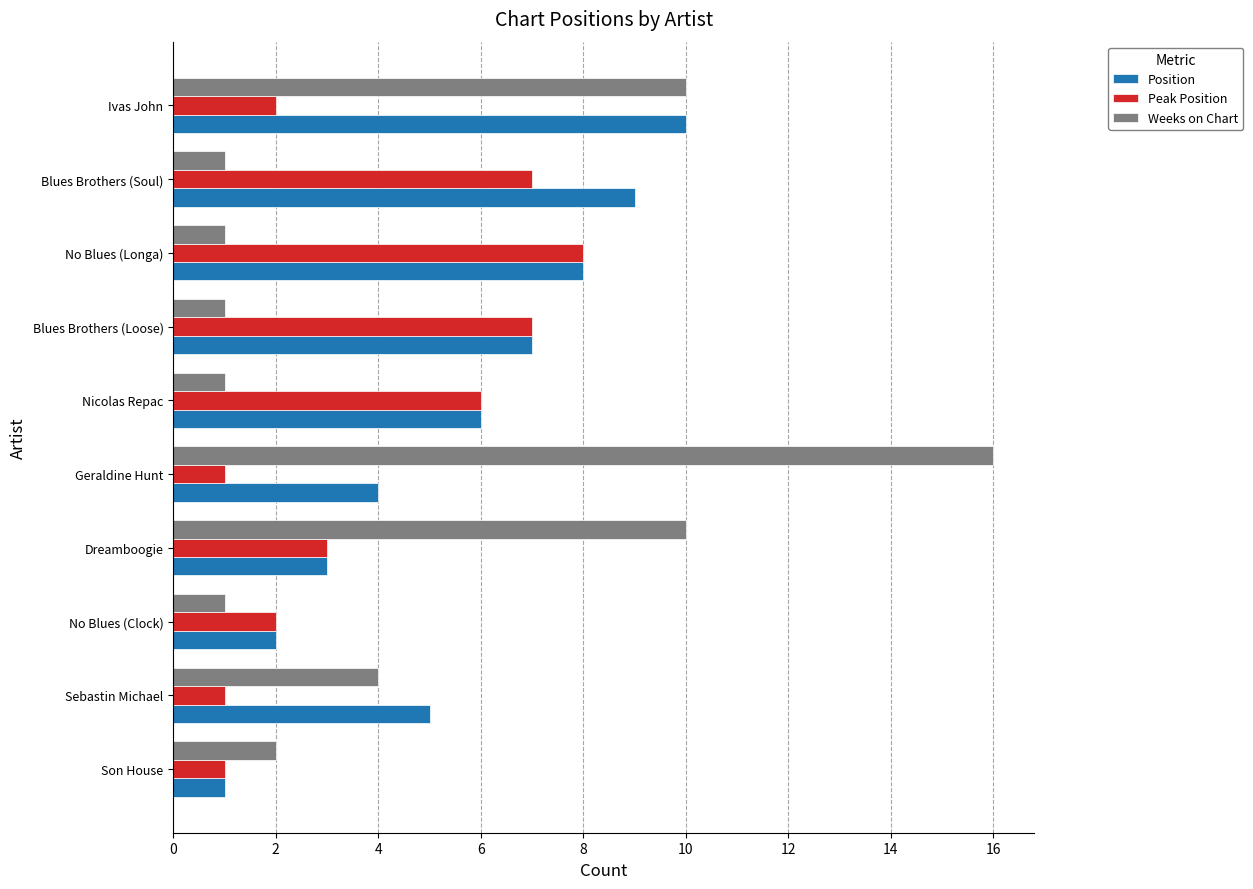

What is the difference between the maximum and minimum values in the Position series?

9